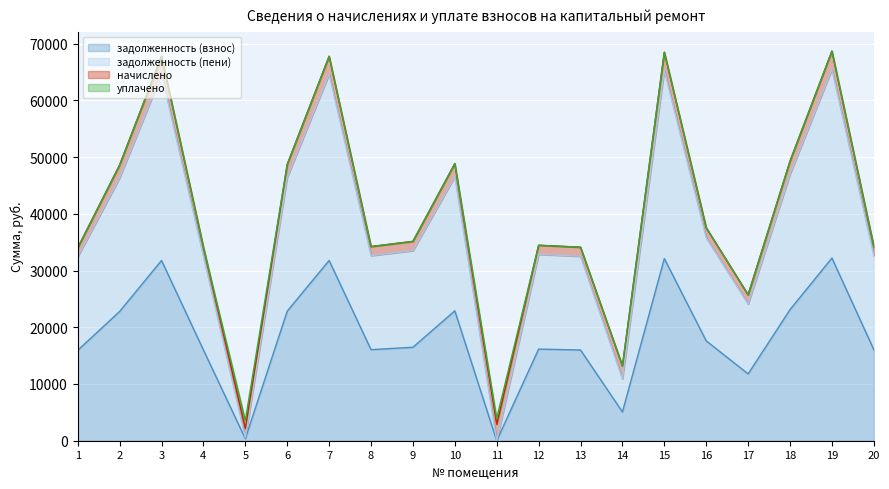

How many values in the задолженность (взнос) series are below 16473?

10